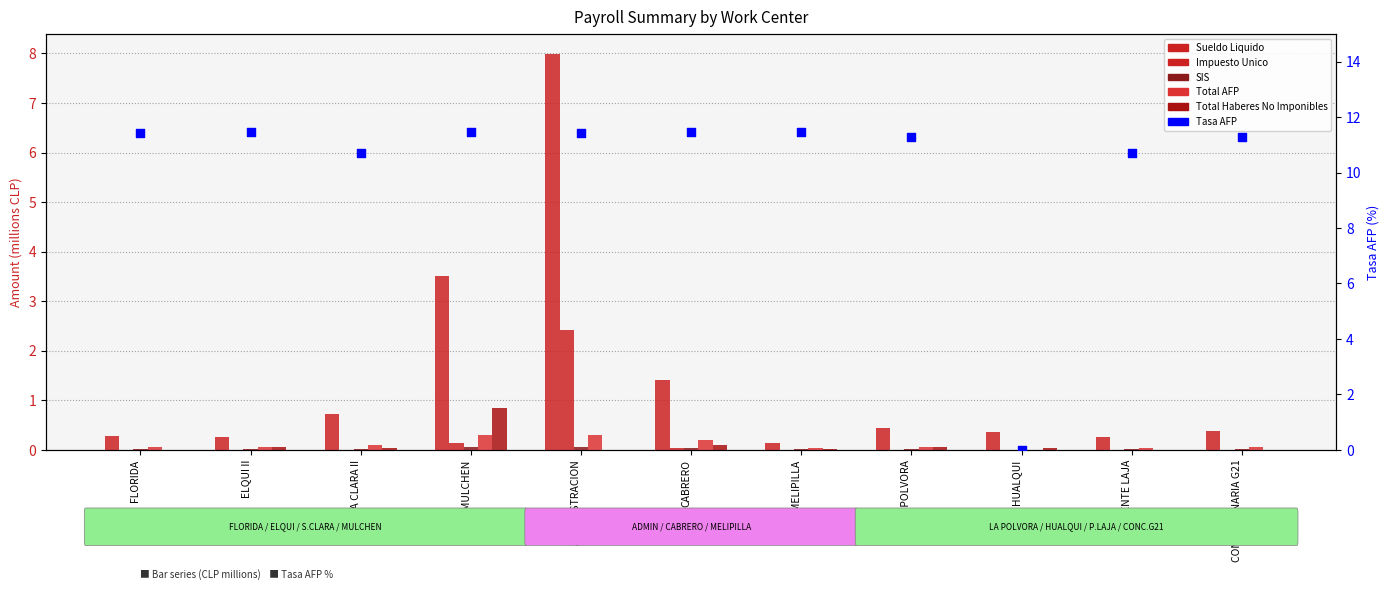

Which series has the largest total across all categories?

Tasa AFP